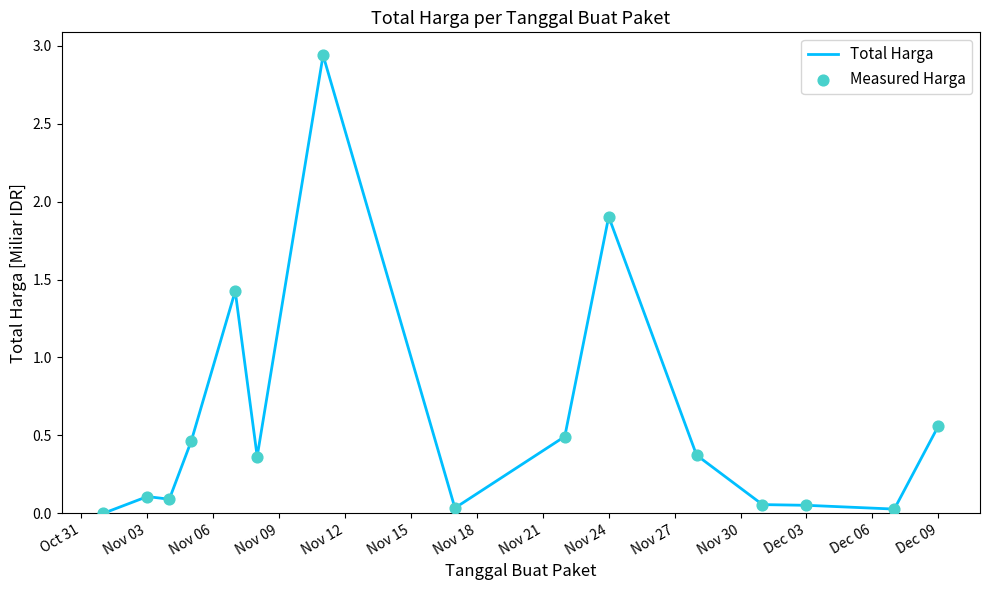

How many lines are shown in the chart?

1